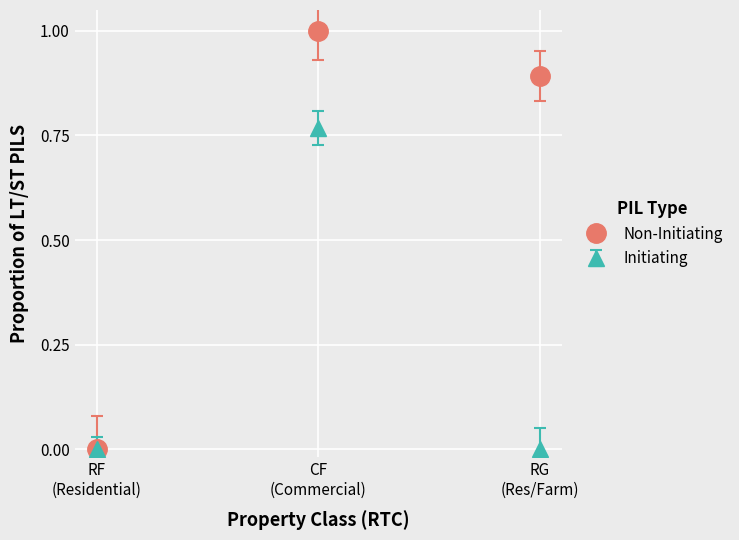

Which series has the largest range (max minus min)?

Non-Initiating